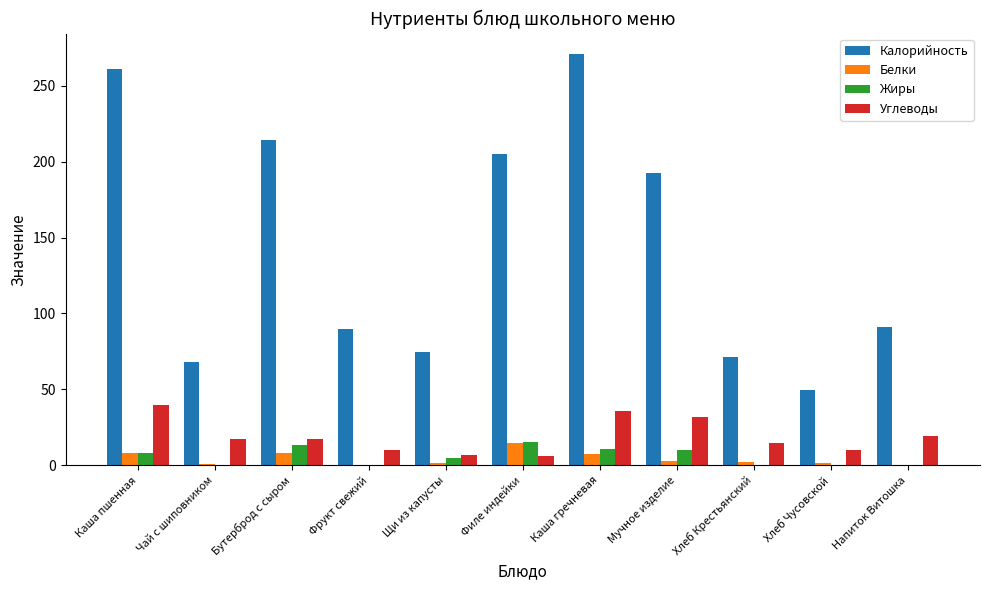

What is the total value across all series at Каша пшенная?

316.5